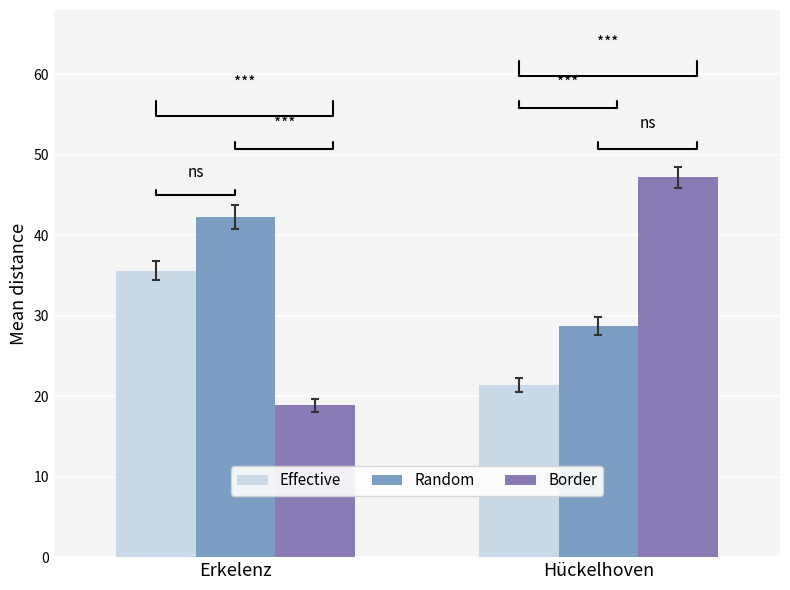

At which label is Effective closest to 28?

Hückelhoven